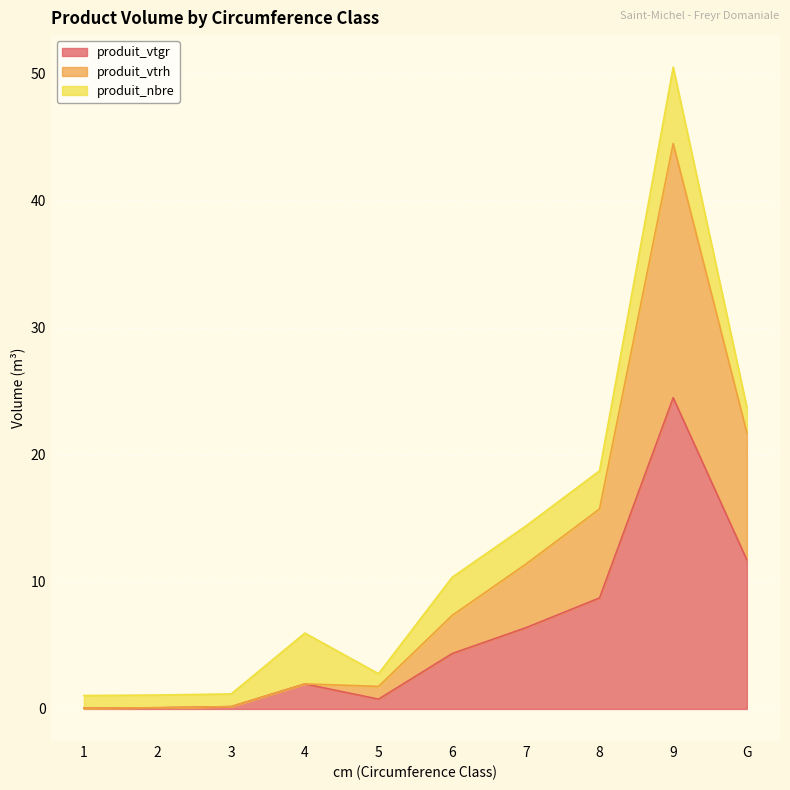

Is it true that produit_vtrh equals 21.7 at G?

True